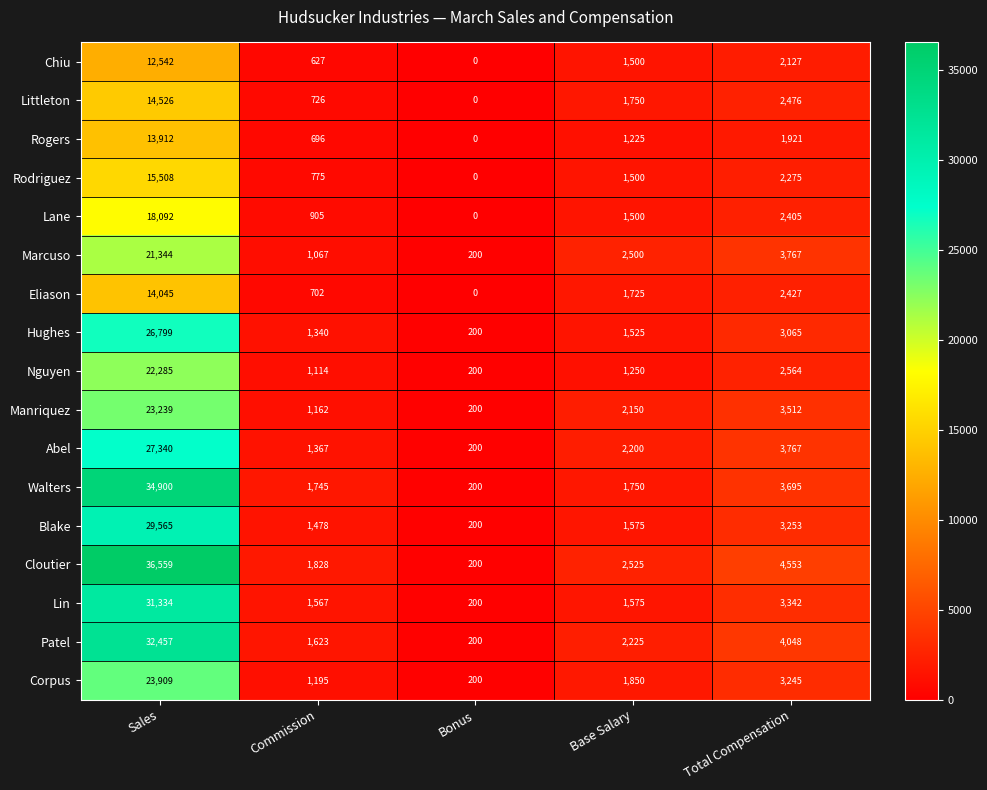

Which category has the highest value across all series?

Sales